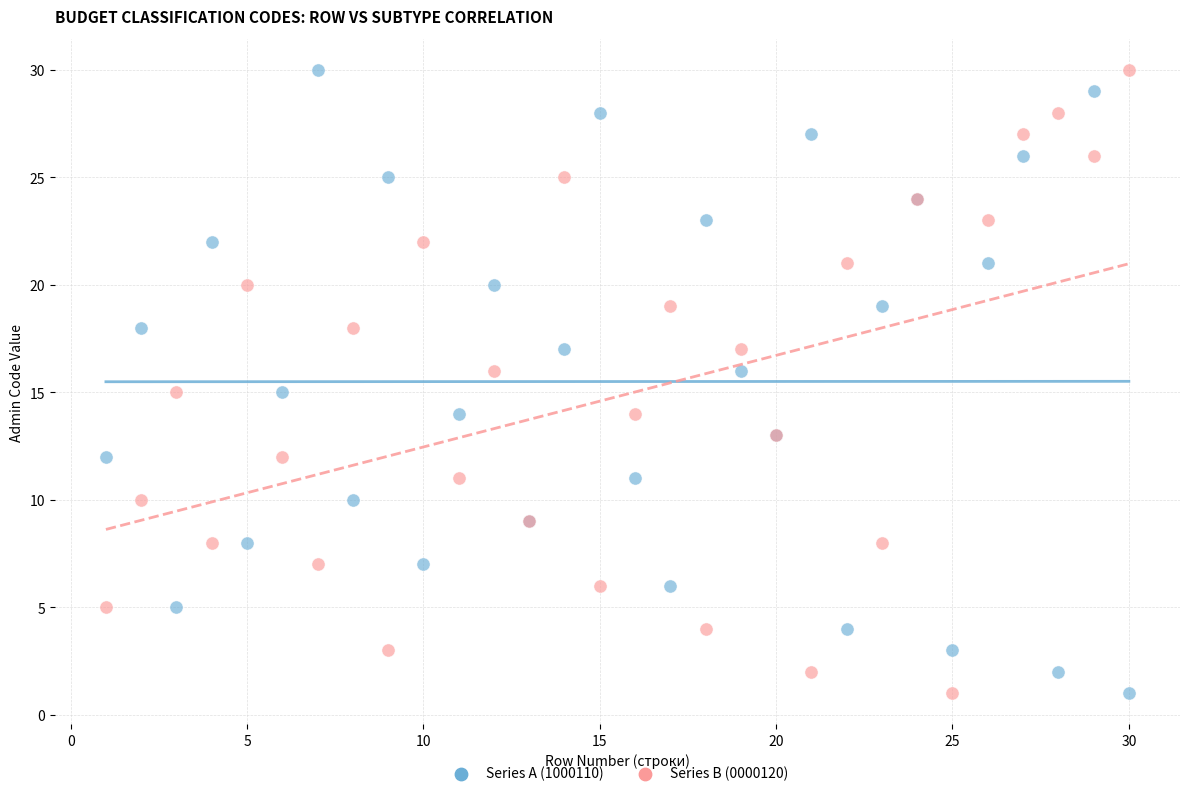

What are all the series names shown in the legend?

Series A (1000110), Series B (0000120)